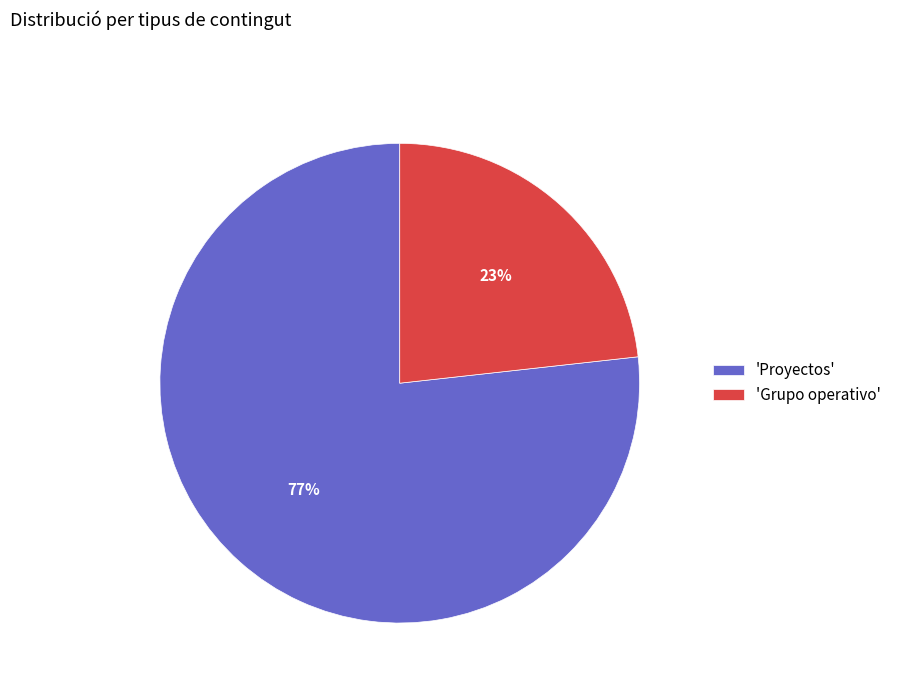

How many segments does this pie chart have?

2